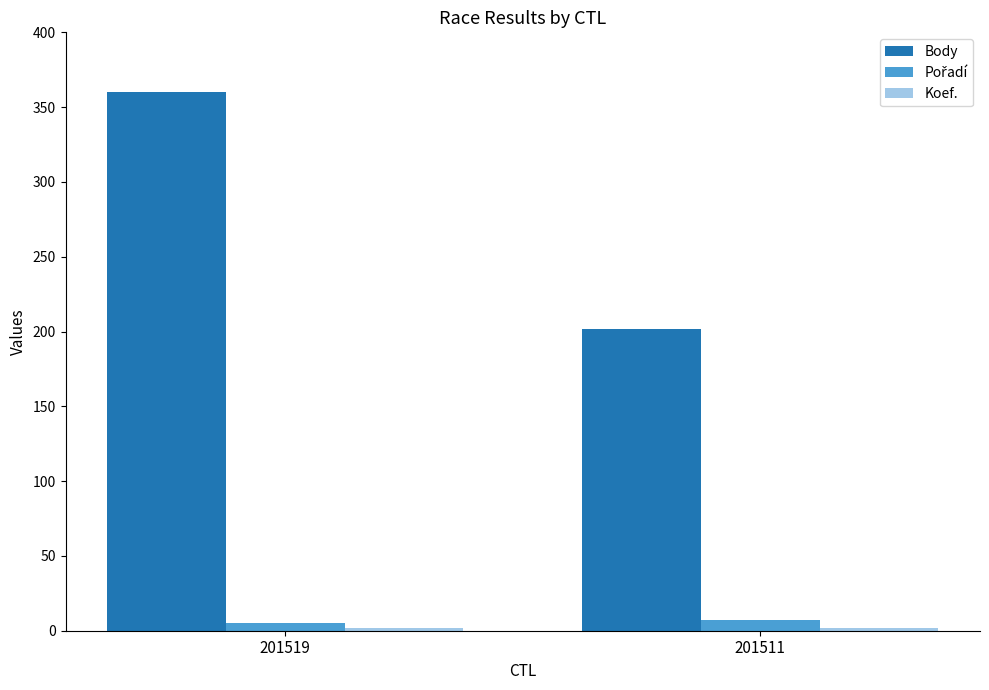

What is the difference between the maximum and minimum values in the Body series?

158